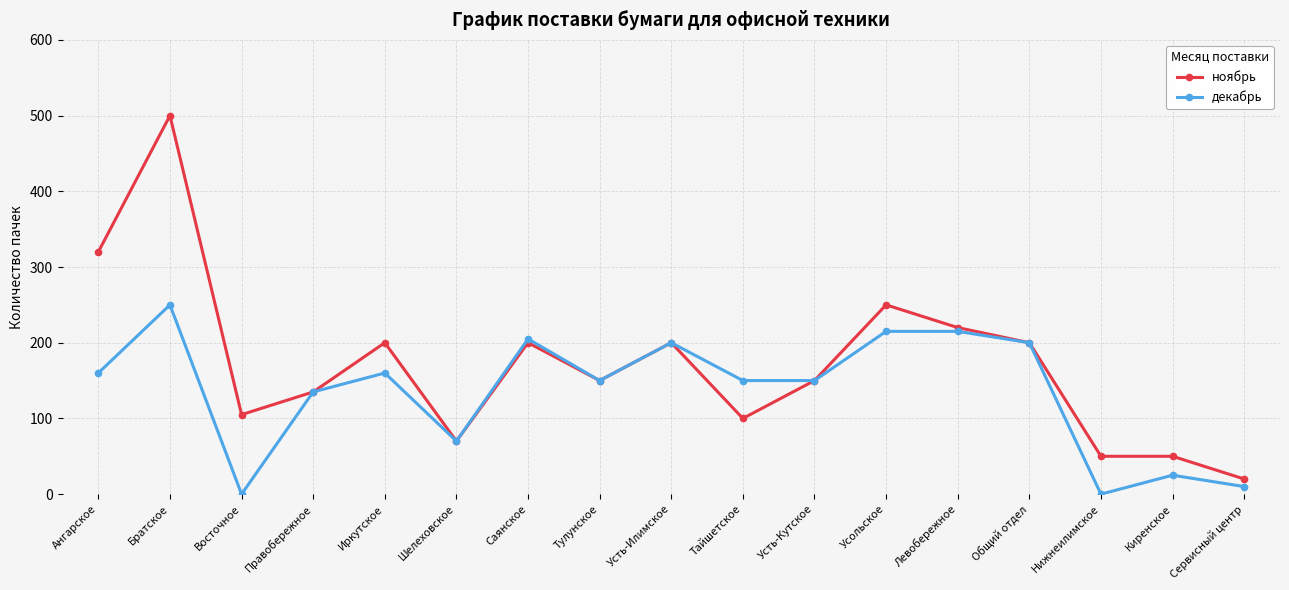

Which series has the widest spread of values?

ноябрь